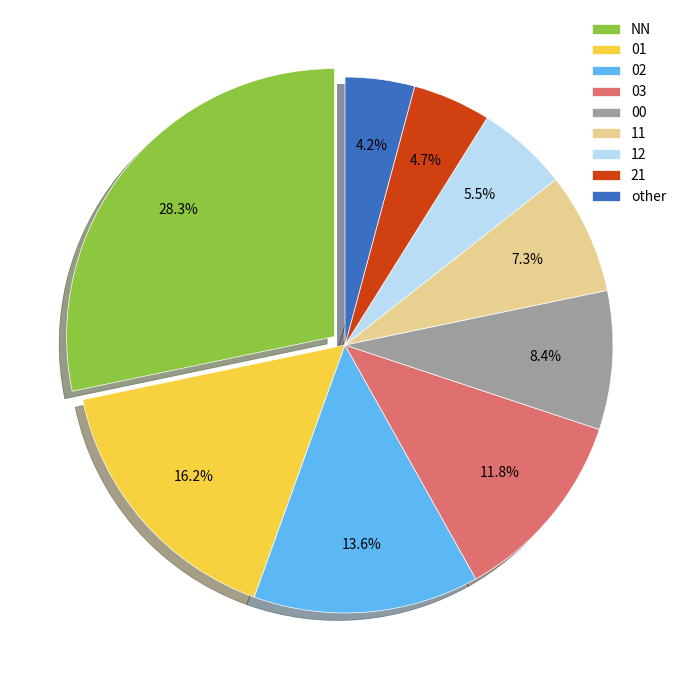

Combined, do other and 11 account for over 50%?

No